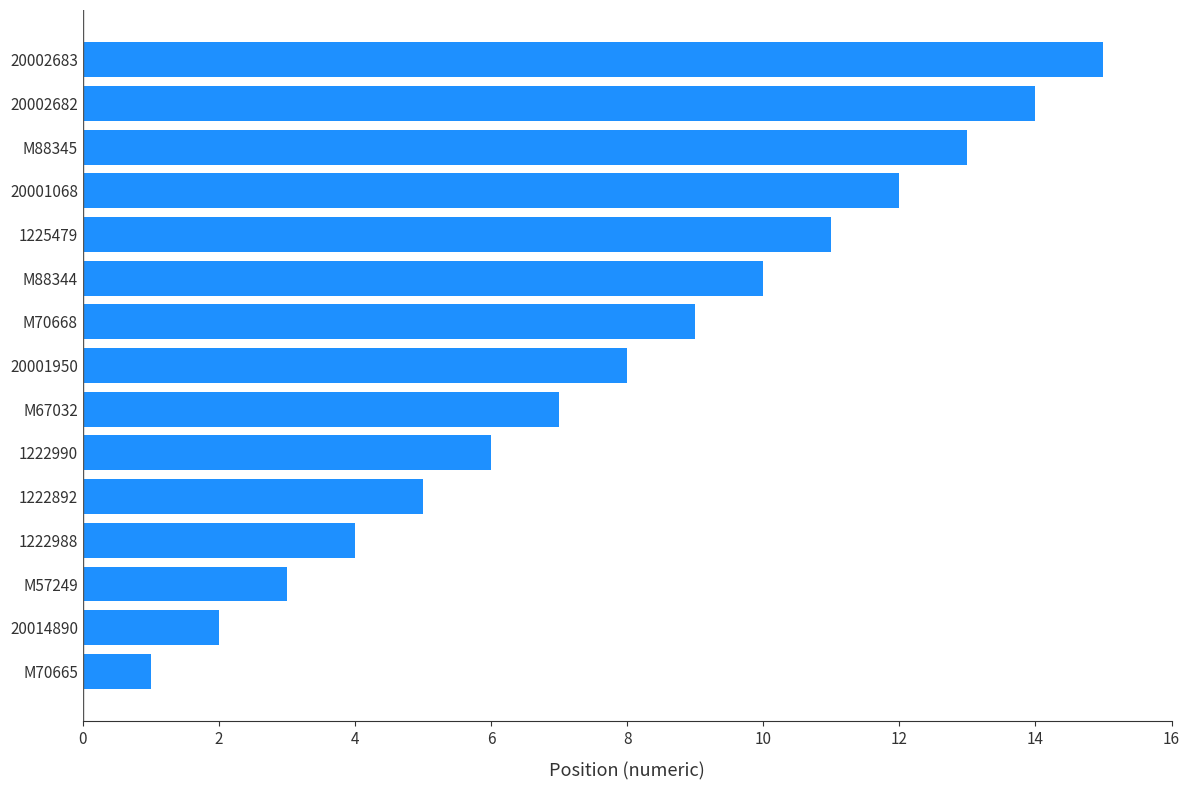

Rank the categories by value from highest to lowest.

20002683, 20002682, M88345, 20001068, 1225479, M88344, M70668, 20001950, M67032, 1222990, 1222892, 1222988, M57249, 20014890, M70665